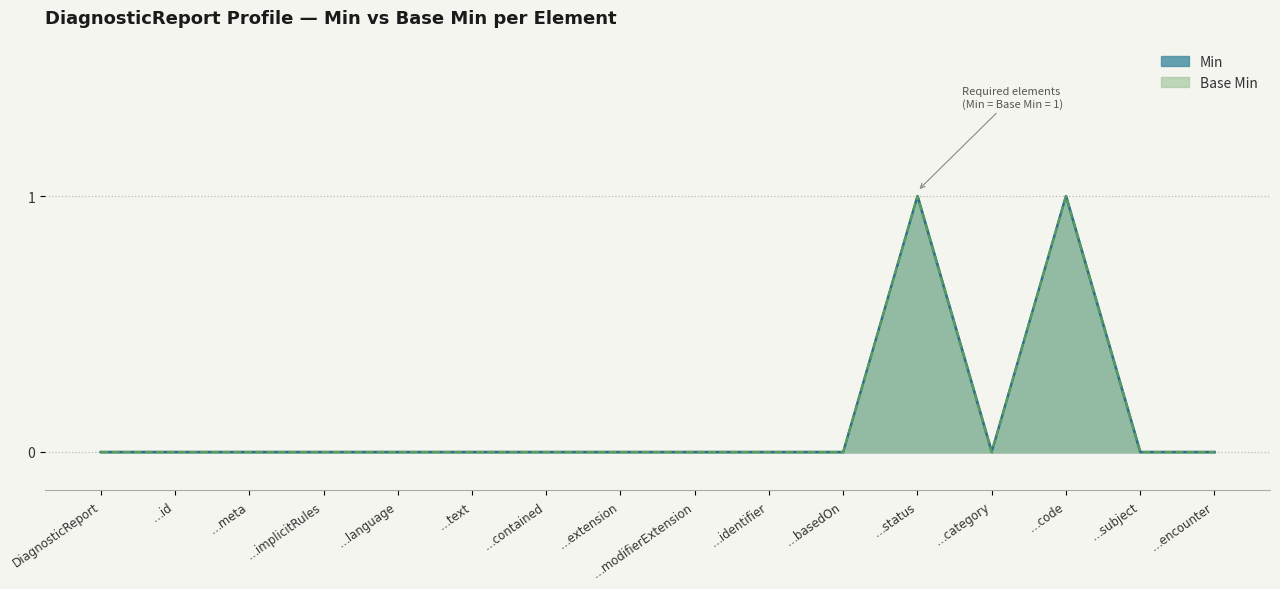

How many data points does each series have?

16